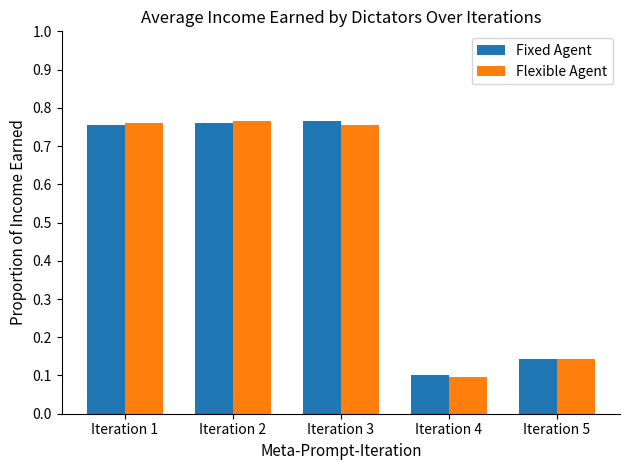

What is the sum of the Fixed Agent values at Iteration 2 and Iteration 4?

0.9